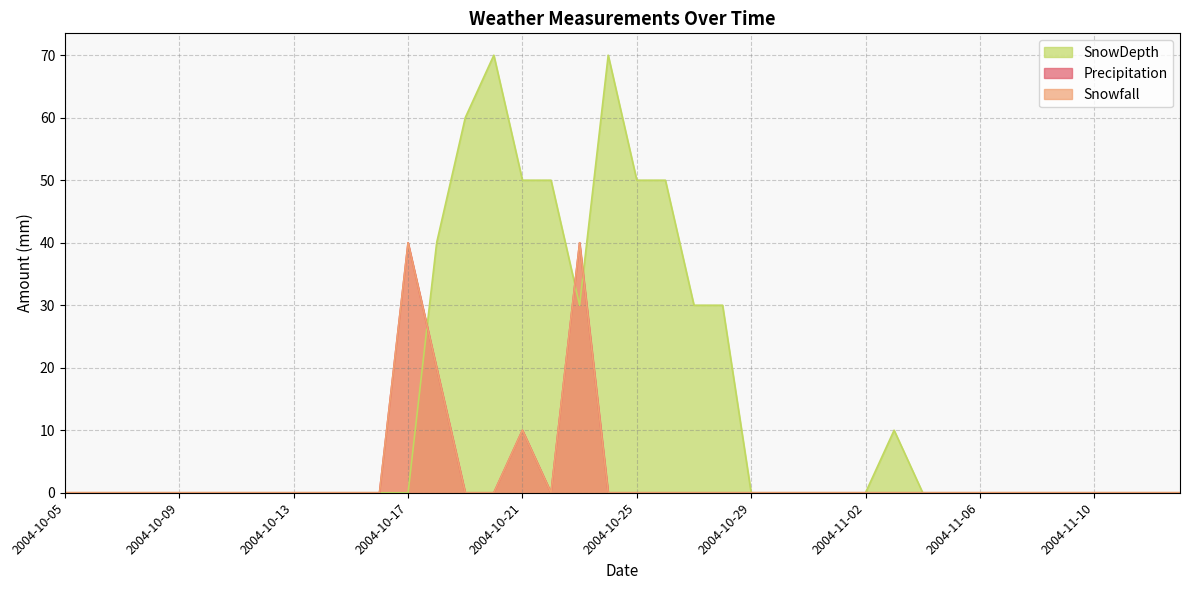

List the series in order of their peak value, lowest first.

Precipitation, Snowfall, SnowDepth